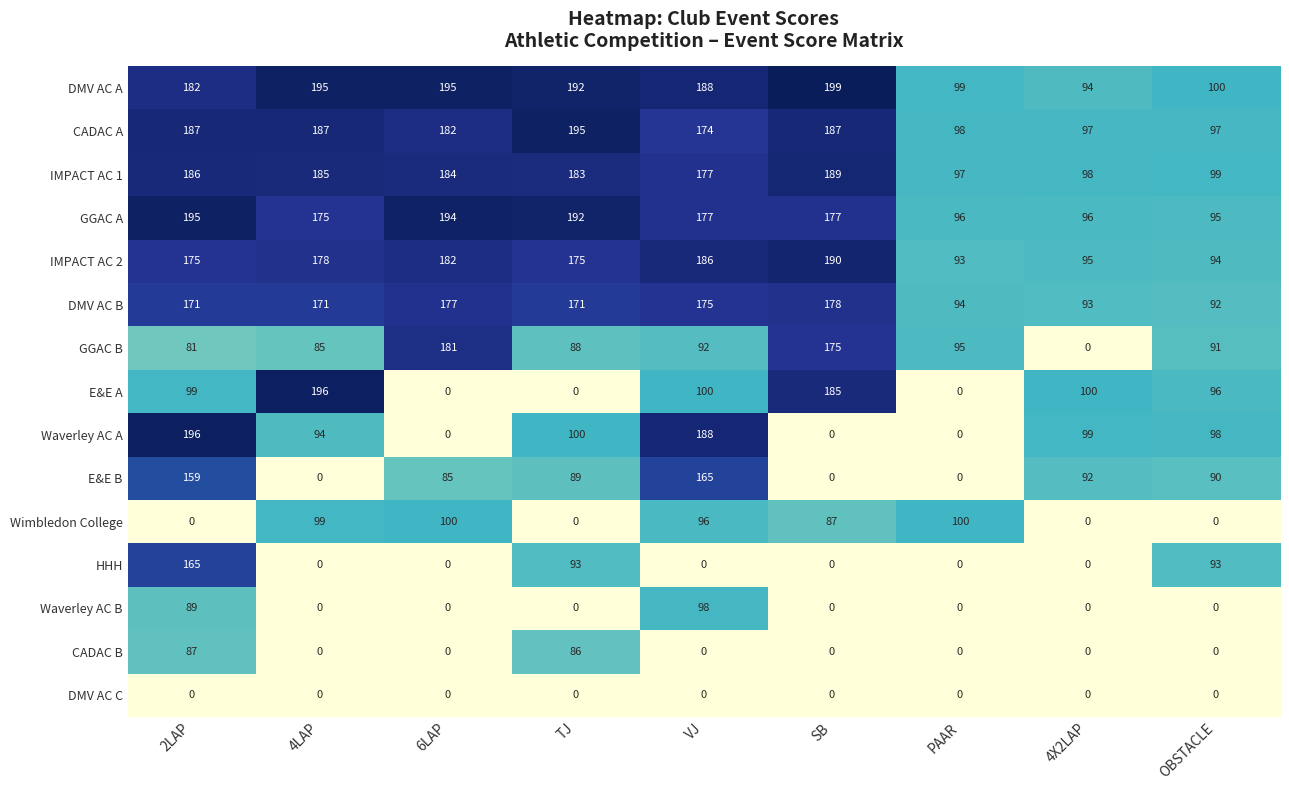

Which series changed the most between 4LAP and TJ?

E&E A